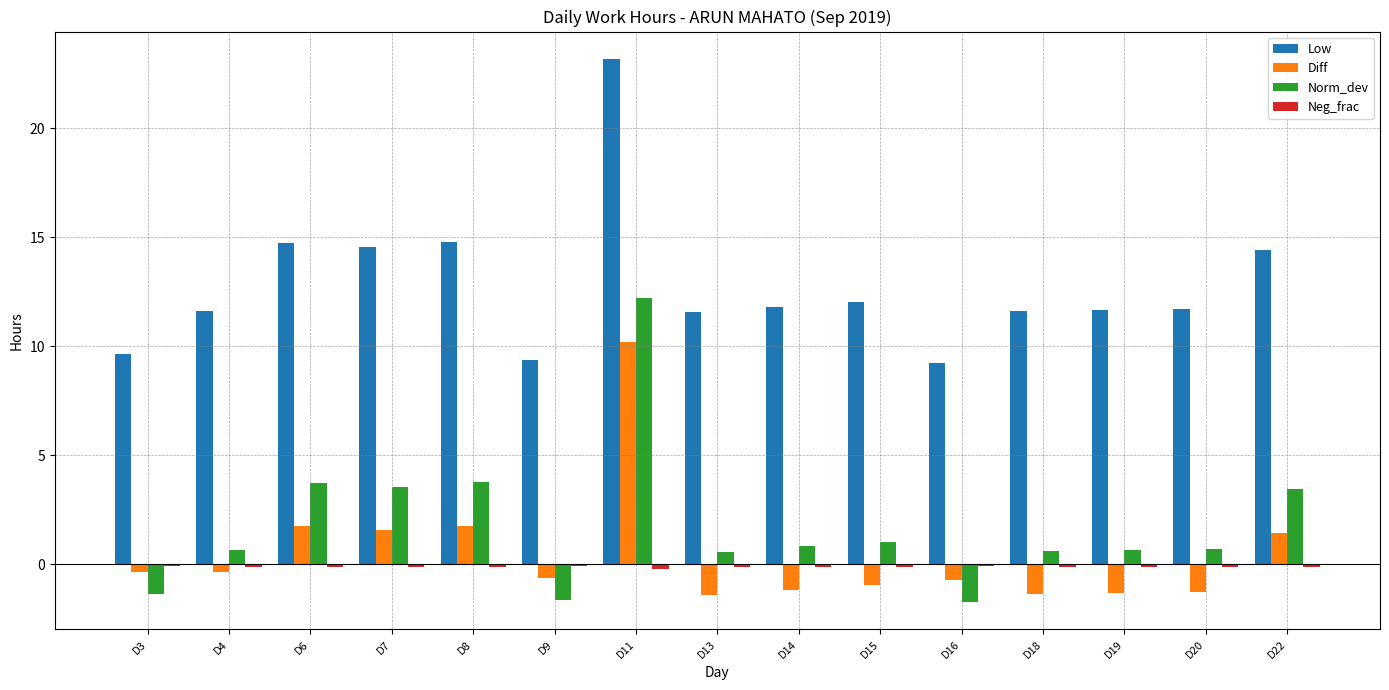

What is the difference between the second highest and minimum values in the Low series?

5.5